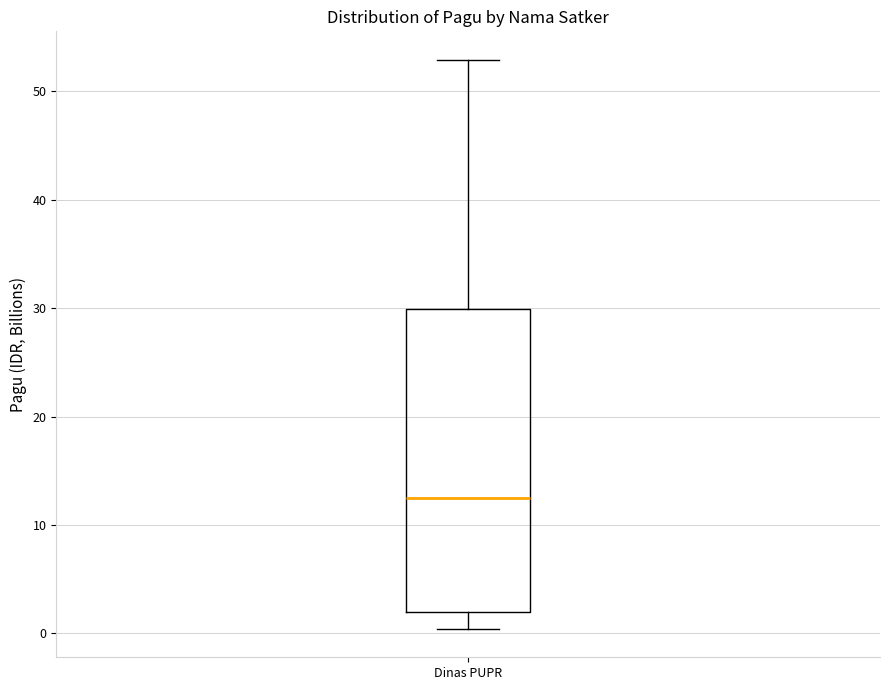

Where does the upper whisker of the box for Dinas PUPR end on the y-axis? The values are not printed on the chart, so give them approximately, as read against the axis.

53